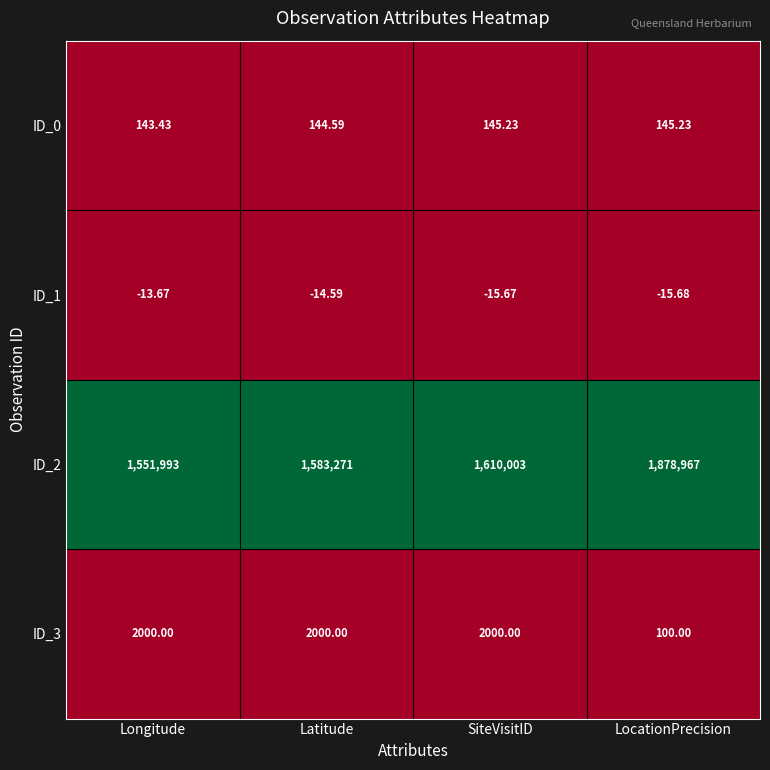

At which category is the sum across all series the highest?

LocationPrecision